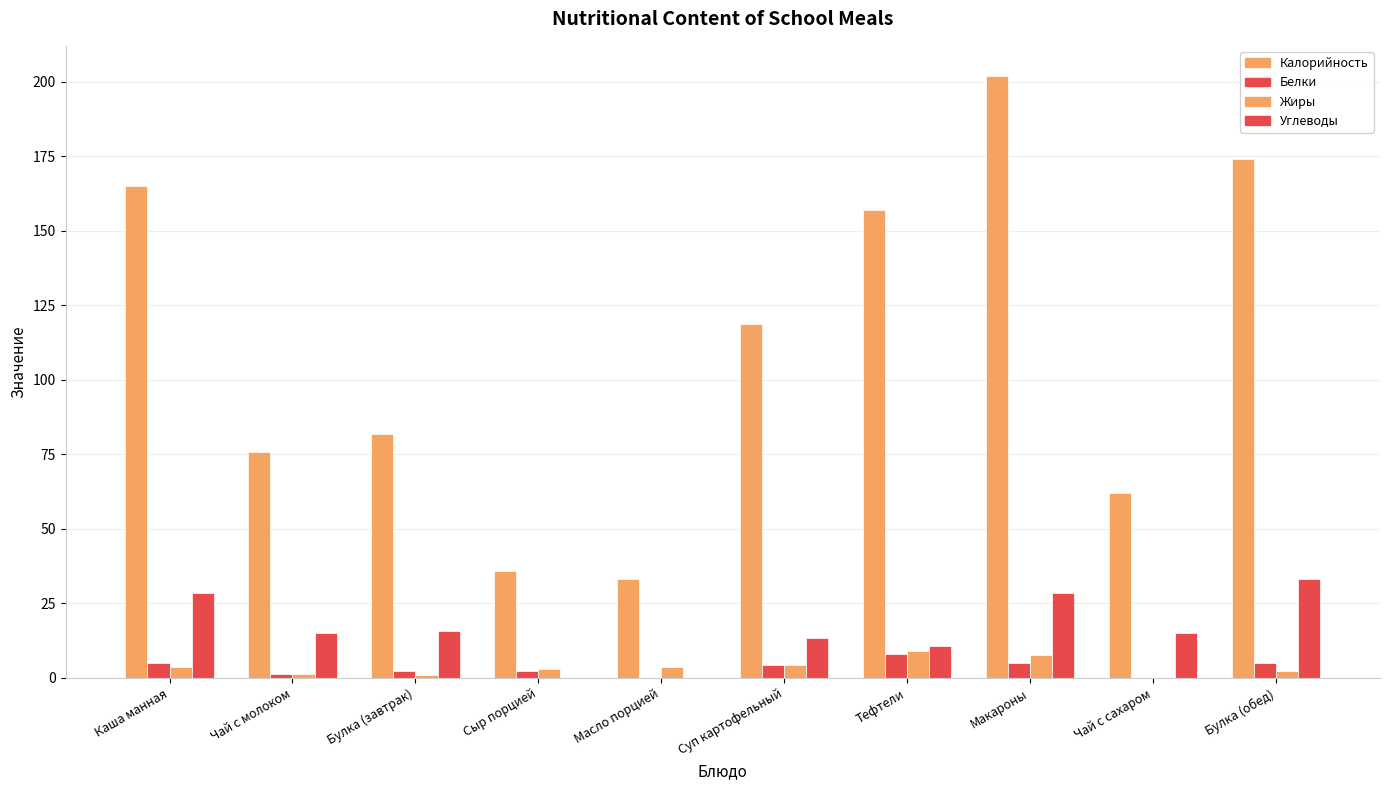

What is the maximum value for Белки?

8.1